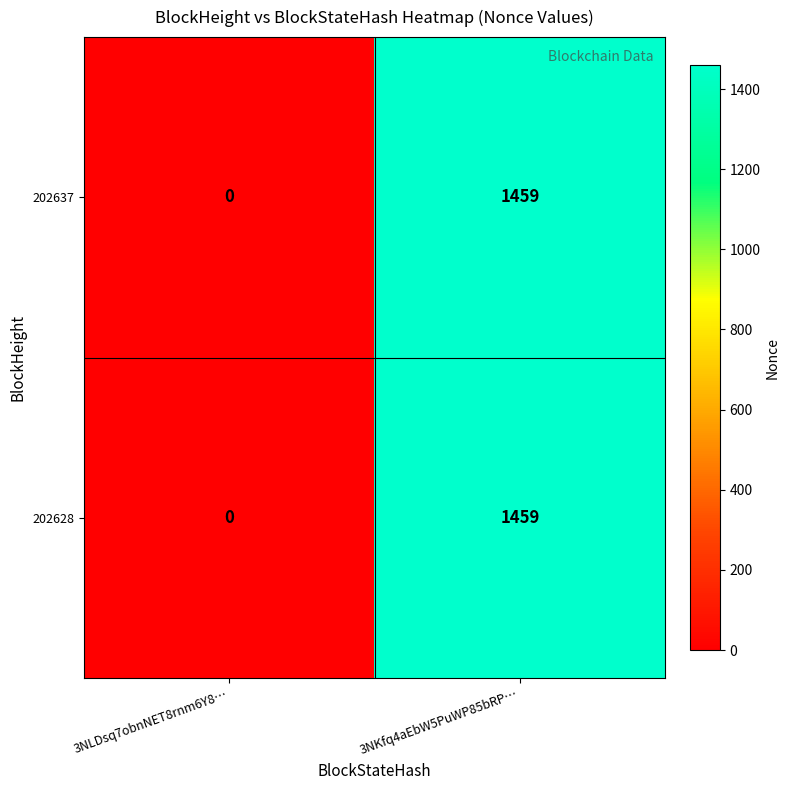

What is the sum of the 202637 values at 3NLDsq7obnNET8rnm6Y8… and 3NKfq4aEbW5PuWP85bRP…?

1459